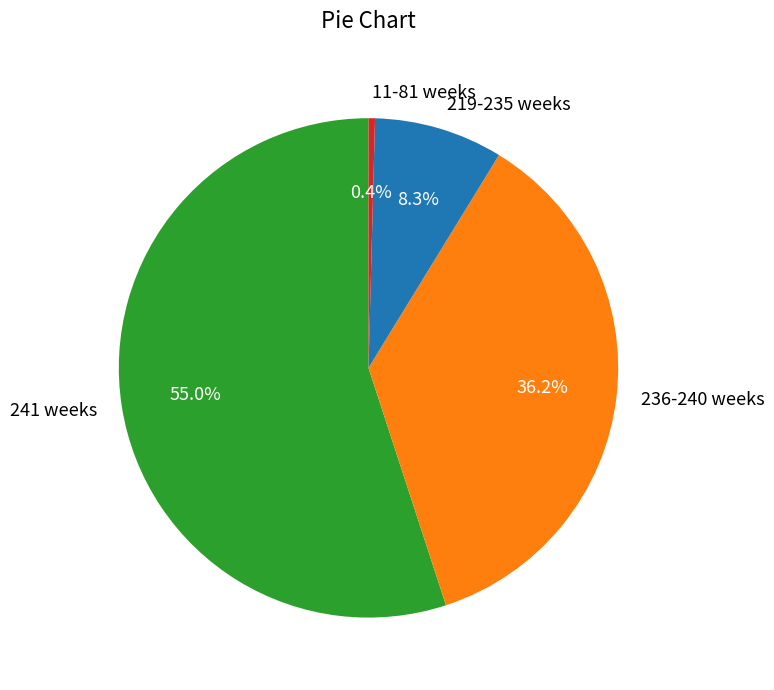

Which slice is the largest?

241 weeks